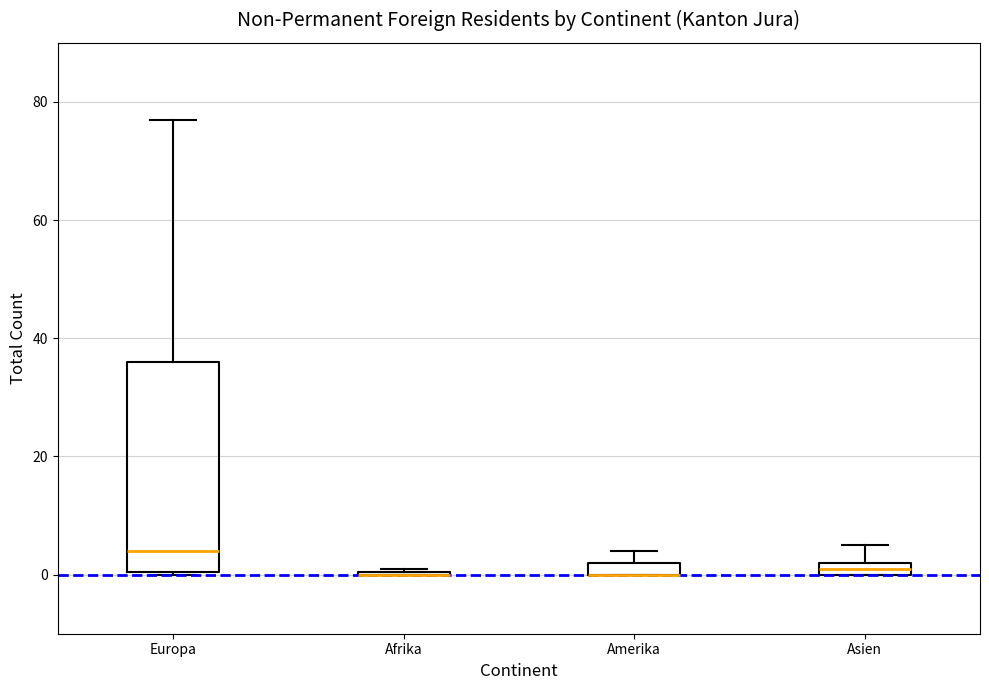

Which box is the tallest, from its lower edge to its upper edge?

Europa